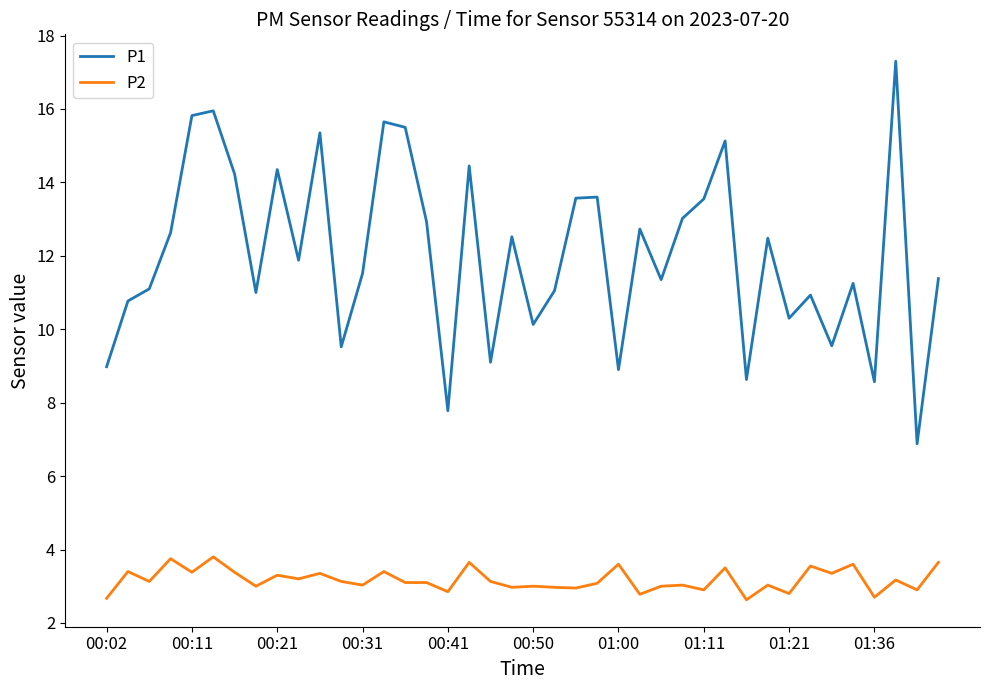

True or false: P1 and P2 cross at least once.

False